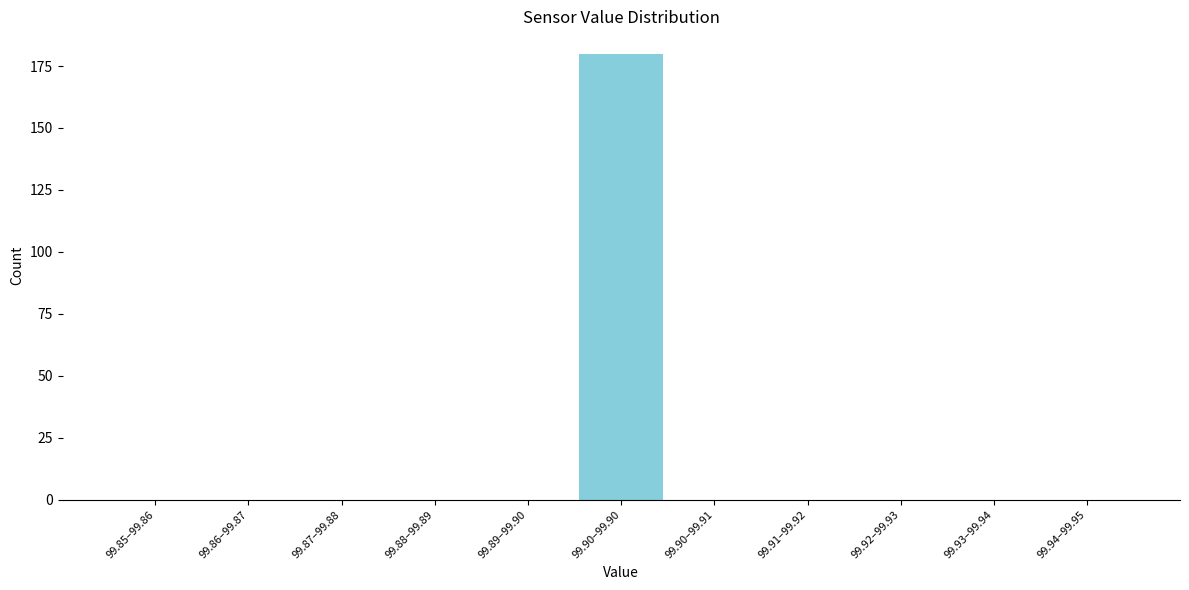

Reading right to left, list all the values displayed in this chart.

99.94–99.95=0	99.93–99.94=0	99.92–99.93=0	99.91–99.92=0	99.90–99.91=0	99.90–99.90=180	99.89–99.90=0	99.88–99.89=0	99.87–99.88=0	99.86–99.87=0	99.85–99.86=0